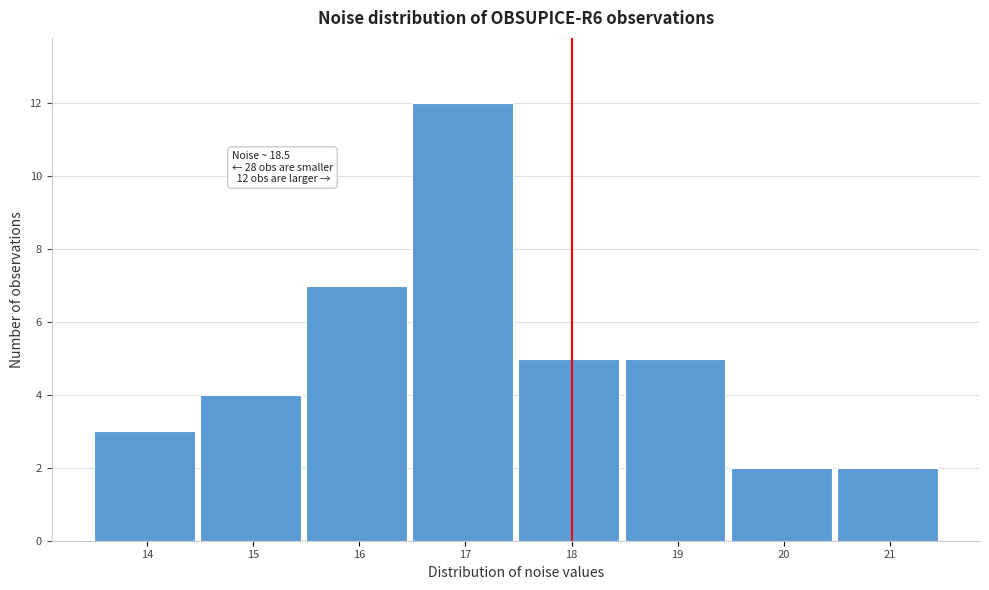

Reading right to left, transcribe all the data shown in this chart.

21=2	20=2	19=5	18=5	17=12	16=7	15=4	14=3